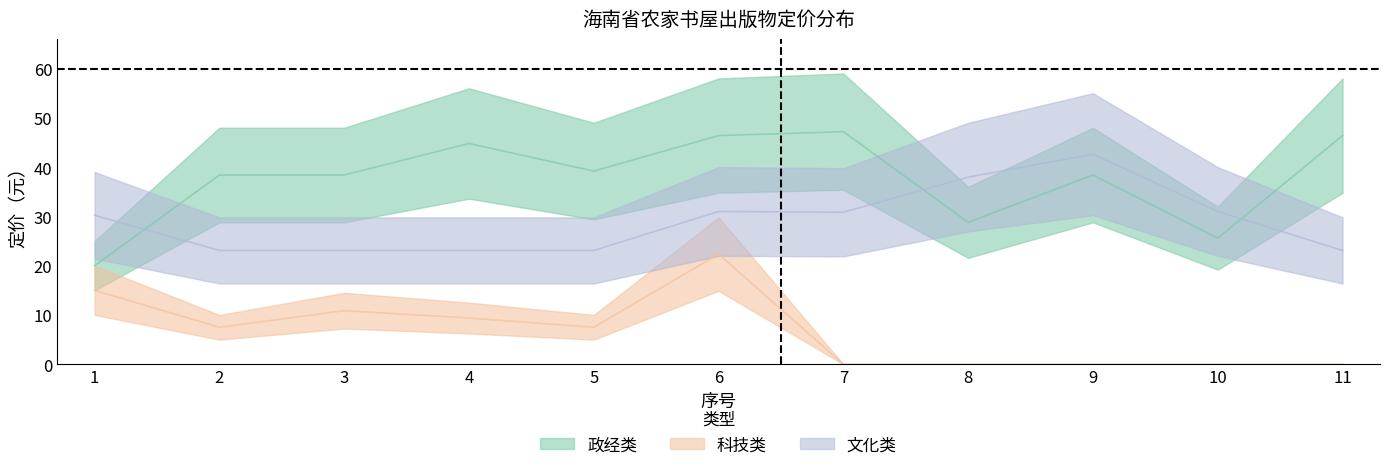

At how many categories does at least one series exceed 38?

8